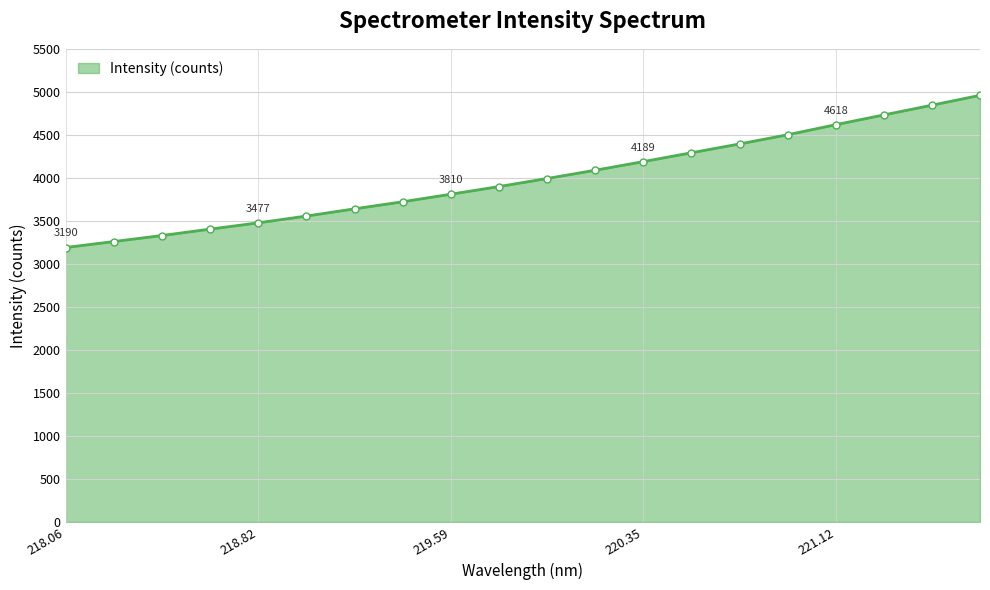

What is the smallest value displayed?

3190.1